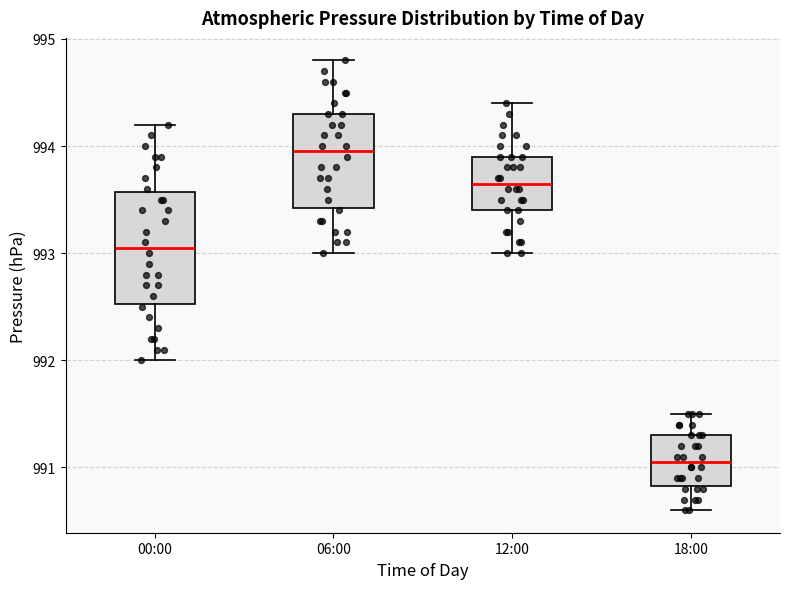

Which box's median line is the lowest?

18:00